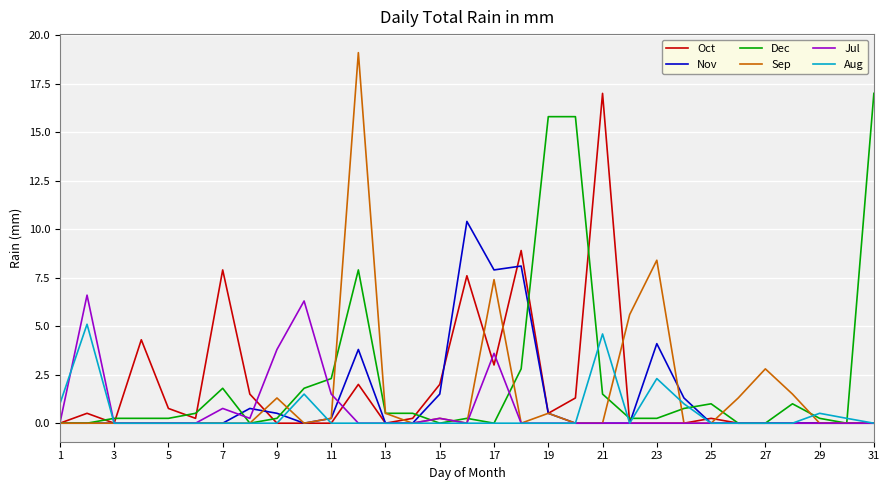

True or false: Sep and Jul intersect in this chart.

True